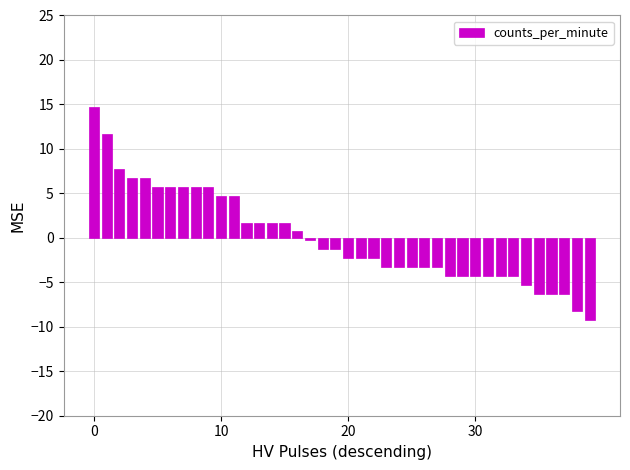

What is the maximum value shown in the chart?

14.7